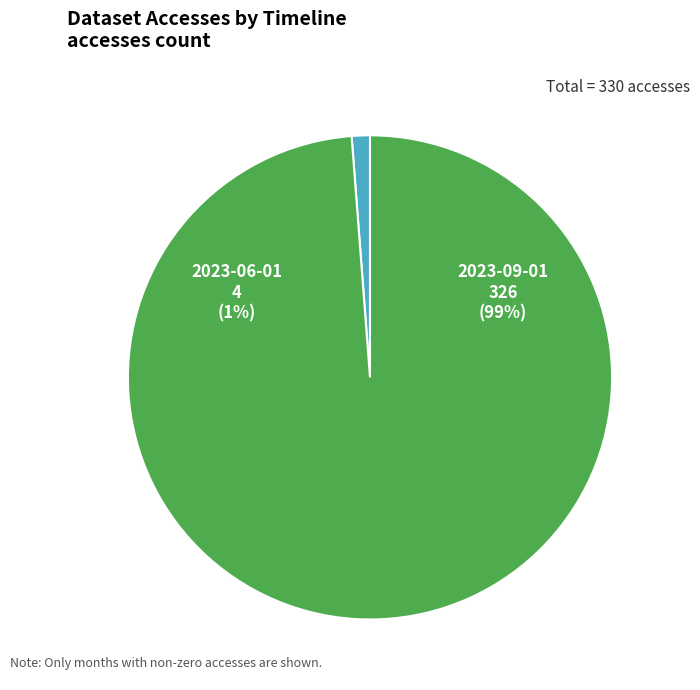

To the nearest percent, what is the average slice percentage?

50%